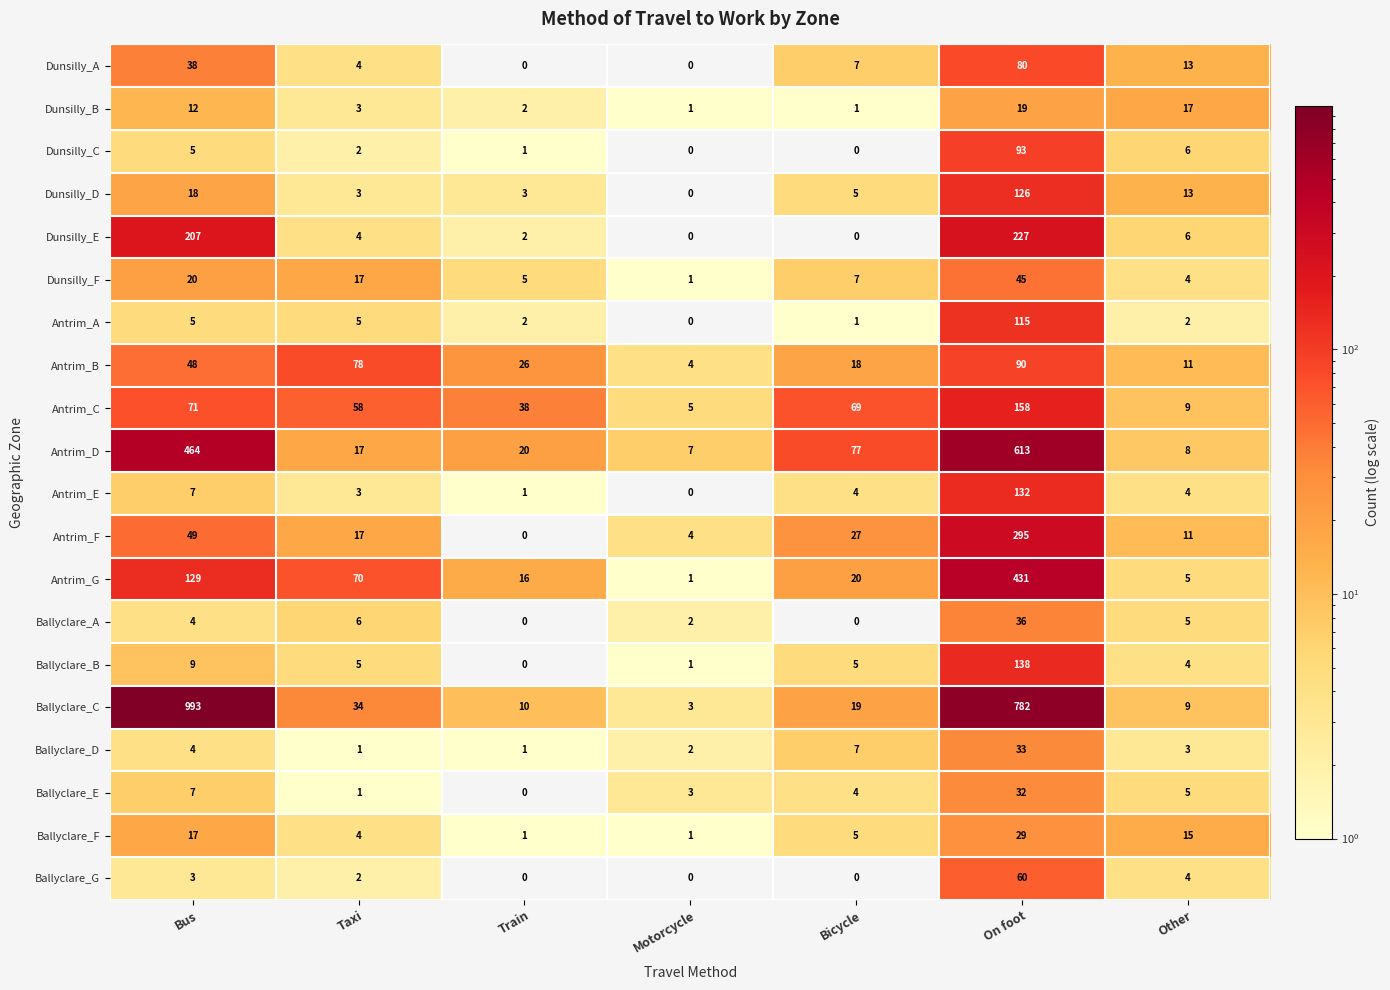

Is it true that Ballyclare_E equals 3 at Motorcycle?

True